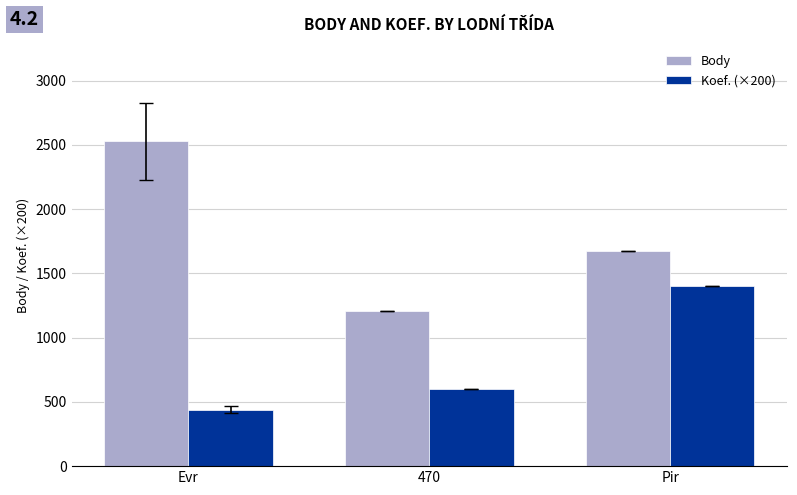

What are all the series names shown in the legend?

Body, Koef. (×200)